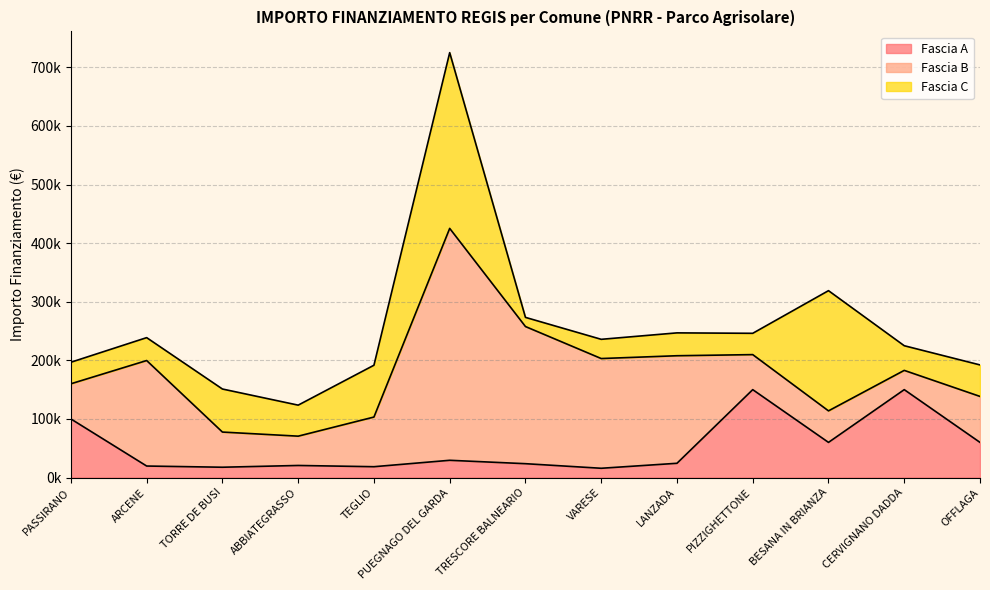

At which category is the sum across all series the highest?

PUEGNAGO DEL GARDA